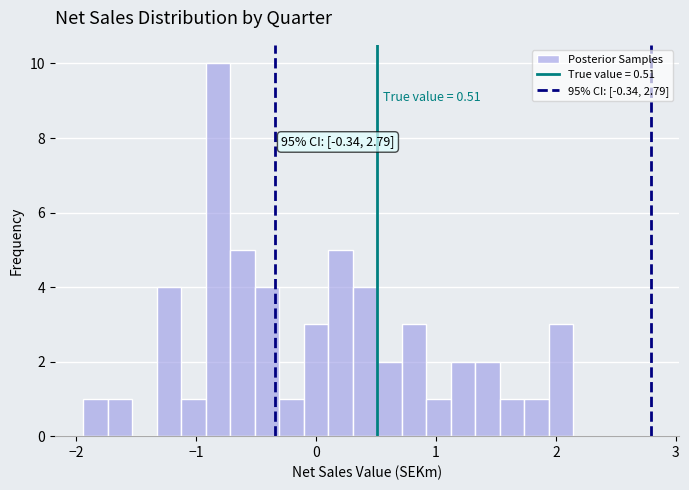

Around what value on the x-axis is the tallest bar? Give the approximate position of its centre, as read against the axis.

-0.8